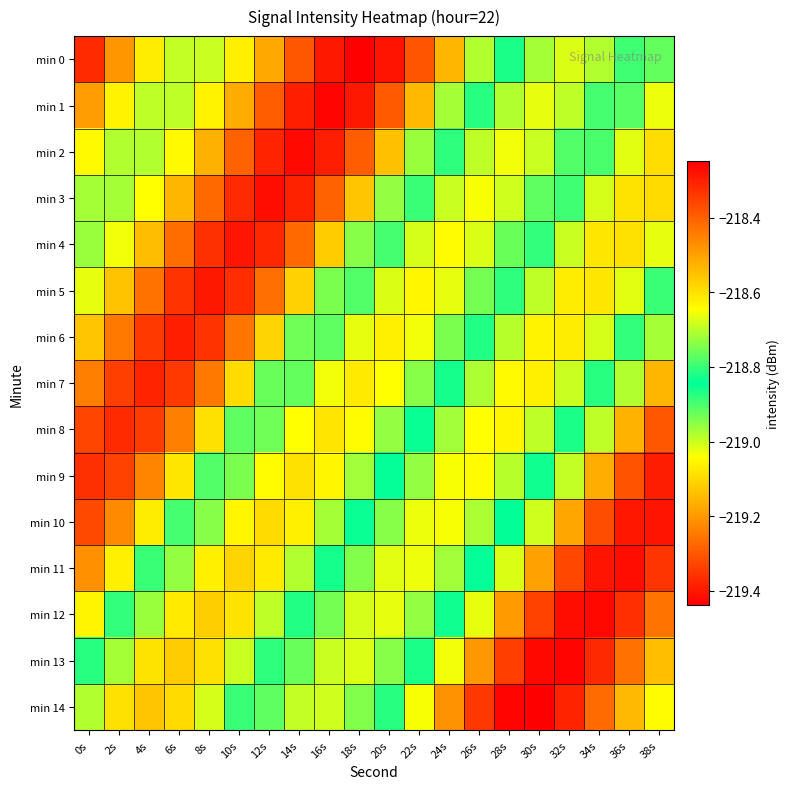

Reading left to right, transcribe all the data shown in this chart.

min 0: 0s=-219.4	2s=-219.2	4s=-219.1	6s=-219.0	8s=-219.0	10s=-219.1	12s=-219.2	14s=-219.3	16s=-219.4	18s=-219.4	20s=-219.4	22s=-219.3	24s=-219.2	26s=-219.0	28s=-218.8	30s=-218.7	32s=-218.7	34s=-218.7	36s=-218.8	38s=-218.9
min 1: 0s=-219.2	2s=-219.1	4s=-219.0	6s=-219.0	8s=-219.1	10s=-219.2	12s=-219.3	14s=-219.4	16s=-219.4	18s=-219.4	20s=-219.3	22s=-219.1	24s=-219.0	26s=-218.8	28s=-218.7	30s=-218.7	32s=-218.7	34s=-218.8	36s=-218.9	38s=-219.0
min 2: 0s=-219.1	2s=-219.0	4s=-219.0	6s=-219.0	8s=-219.2	10s=-219.3	12s=-219.4	14s=-219.4	16s=-219.4	18s=-219.3	20s=-219.1	22s=-219.0	24s=-218.8	26s=-218.7	28s=-218.7	30s=-218.7	32s=-218.8	34s=-218.9	36s=-219.0	38s=-219.1
min 3: 0s=-219.0	2s=-219.0	4s=-219.0	6s=-219.2	8s=-219.3	10s=-219.4	12s=-219.4	14s=-219.4	16s=-219.3	18s=-219.1	20s=-219.0	22s=-218.8	24s=-218.7	26s=-218.6	28s=-218.7	30s=-218.8	32s=-218.9	34s=-219.0	36s=-219.1	38s=-219.1
min 4: 0s=-219.0	2s=-219.0	4s=-219.1	6s=-219.3	8s=-219.4	10s=-219.4	12s=-219.4	14s=-219.3	16s=-219.1	18s=-218.9	20s=-218.8	22s=-218.7	24s=-218.6	26s=-218.7	28s=-218.8	30s=-218.9	32s=-219.0	34s=-219.1	36s=-219.1	38s=-219.0
min 5: 0s=-219.0	2s=-219.1	4s=-219.3	6s=-219.4	8s=-219.4	10s=-219.4	12s=-219.3	14s=-219.1	16s=-218.9	18s=-218.8	20s=-218.7	22s=-218.6	24s=-218.7	26s=-218.8	28s=-218.9	30s=-219.0	32s=-219.1	34s=-219.1	36s=-219.0	38s=-218.9
min 6: 0s=-219.1	2s=-219.3	4s=-219.3	6s=-219.4	8s=-219.4	10s=-219.3	12s=-219.1	14s=-218.9	16s=-218.8	18s=-218.7	20s=-218.6	22s=-218.7	24s=-218.7	26s=-218.9	28s=-219.0	30s=-219.1	32s=-219.1	34s=-219.0	36s=-218.9	38s=-218.7
min 7: 0s=-219.2	2s=-219.3	4s=-219.4	6s=-219.3	8s=-219.2	10s=-219.1	12s=-218.9	14s=-218.8	16s=-218.7	18s=-218.6	20s=-218.6	22s=-218.7	24s=-218.9	26s=-219.0	28s=-219.1	30s=-219.1	32s=-219.0	34s=-218.9	36s=-218.7	38s=-218.5
min 8: 0s=-219.3	2s=-219.4	4s=-219.3	6s=-219.2	8s=-219.1	10s=-218.9	12s=-218.8	14s=-218.6	16s=-218.6	18s=-218.6	20s=-218.7	22s=-218.9	24s=-219.0	26s=-219.0	28s=-219.1	30s=-219.0	32s=-218.9	34s=-218.7	36s=-218.5	38s=-218.4
min 9: 0s=-219.4	2s=-219.3	4s=-219.2	6s=-219.1	8s=-218.9	10s=-218.7	12s=-218.6	14s=-218.6	16s=-218.6	18s=-218.7	20s=-218.8	22s=-219.0	24s=-219.0	26s=-219.0	28s=-219.0	30s=-218.9	32s=-218.7	34s=-218.5	36s=-218.4	38s=-218.3
min 10: 0s=-219.3	2s=-219.2	4s=-219.1	6s=-218.9	8s=-218.7	10s=-218.6	12s=-218.6	14s=-218.6	16s=-218.7	18s=-218.8	20s=-219.0	22s=-219.0	24s=-219.0	26s=-219.0	28s=-218.8	30s=-218.7	32s=-218.5	34s=-218.4	36s=-218.3	38s=-218.3
min 11: 0s=-219.2	2s=-219.1	4s=-218.9	6s=-218.7	8s=-218.6	10s=-218.6	12s=-218.6	14s=-218.7	16s=-218.8	18s=-218.9	20s=-219.0	22s=-219.0	24s=-219.0	26s=-218.8	28s=-218.7	30s=-218.5	32s=-218.4	34s=-218.3	36s=-218.3	38s=-218.3
min 12: 0s=-219.1	2s=-218.9	4s=-218.7	6s=-218.6	8s=-218.6	10s=-218.6	12s=-218.7	14s=-218.8	16s=-218.9	18s=-219.0	20s=-219.0	22s=-219.0	24s=-218.8	26s=-218.7	28s=-218.5	30s=-218.4	32s=-218.3	34s=-218.3	36s=-218.3	38s=-218.4
min 13: 0s=-218.9	2s=-218.7	4s=-218.6	6s=-218.6	8s=-218.6	10s=-218.7	12s=-218.8	14s=-218.9	16s=-219.0	18s=-219.0	20s=-218.9	22s=-218.8	24s=-218.7	26s=-218.5	28s=-218.3	30s=-218.3	32s=-218.3	34s=-218.3	36s=-218.4	38s=-218.5
min 14: 0s=-218.7	2s=-218.6	4s=-218.6	6s=-218.6	8s=-218.7	10s=-218.8	12s=-218.9	14s=-219.0	16s=-219.0	18s=-218.9	20s=-218.8	22s=-218.6	24s=-218.5	26s=-218.3	28s=-218.3	30s=-218.2	32s=-218.3	34s=-218.4	36s=-218.5	38s=-218.6